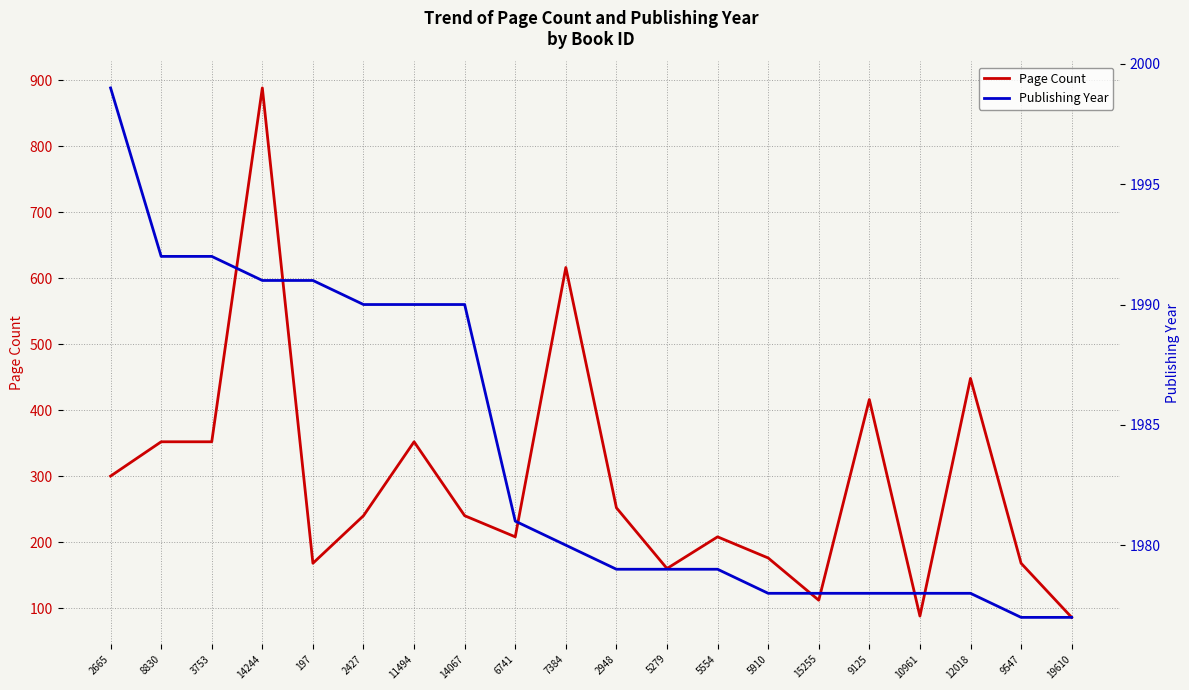

Which series has the largest total across all categories?

Publishing Year